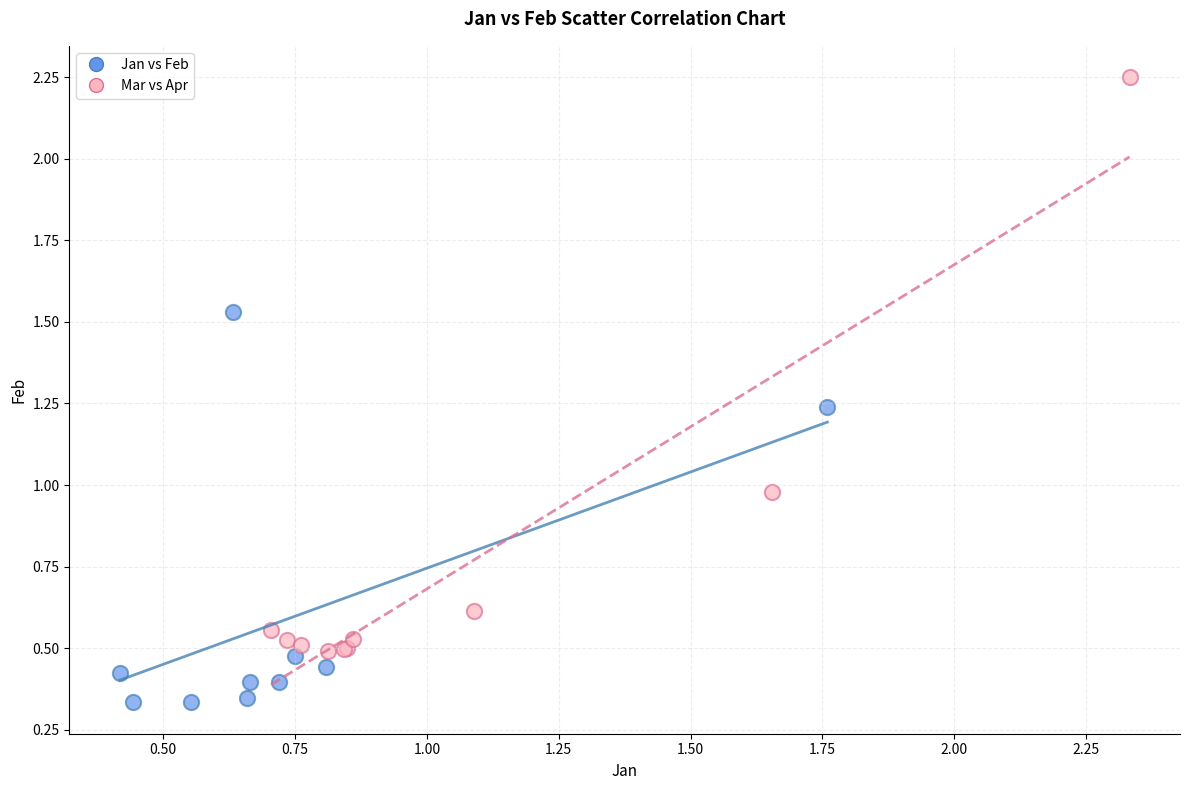

Which series contains the lowest Y value?

Jan vs Feb